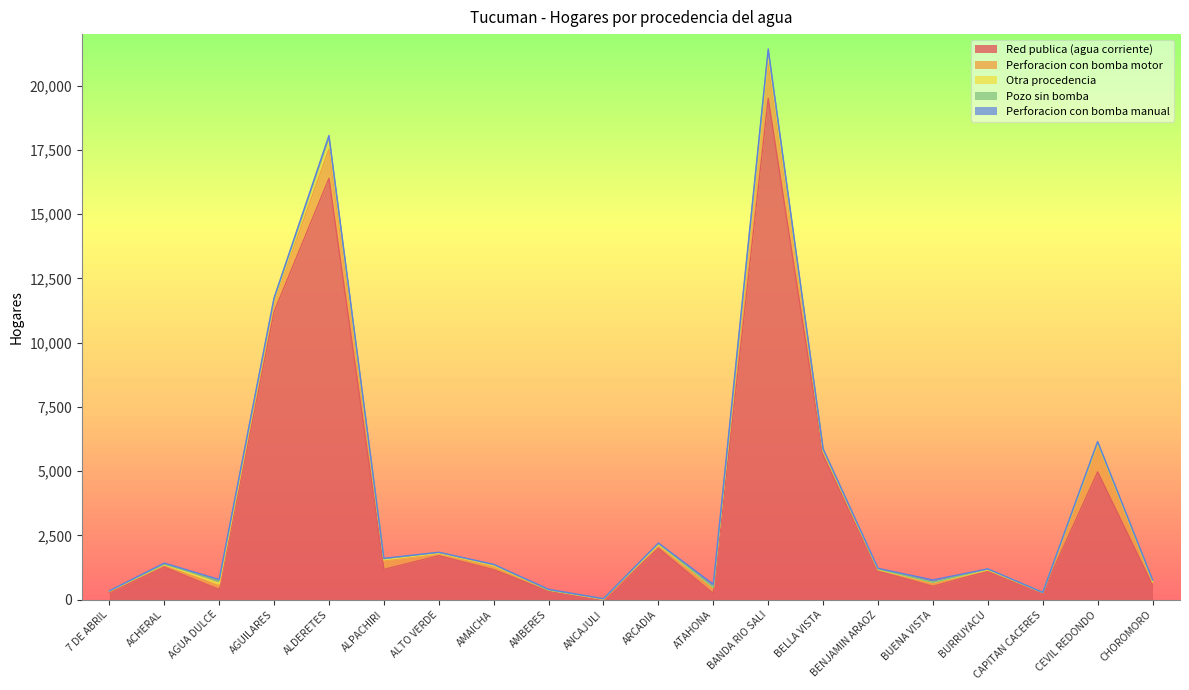

Where is Otra procedencia nearest to the value 155?

AGUA DULCE